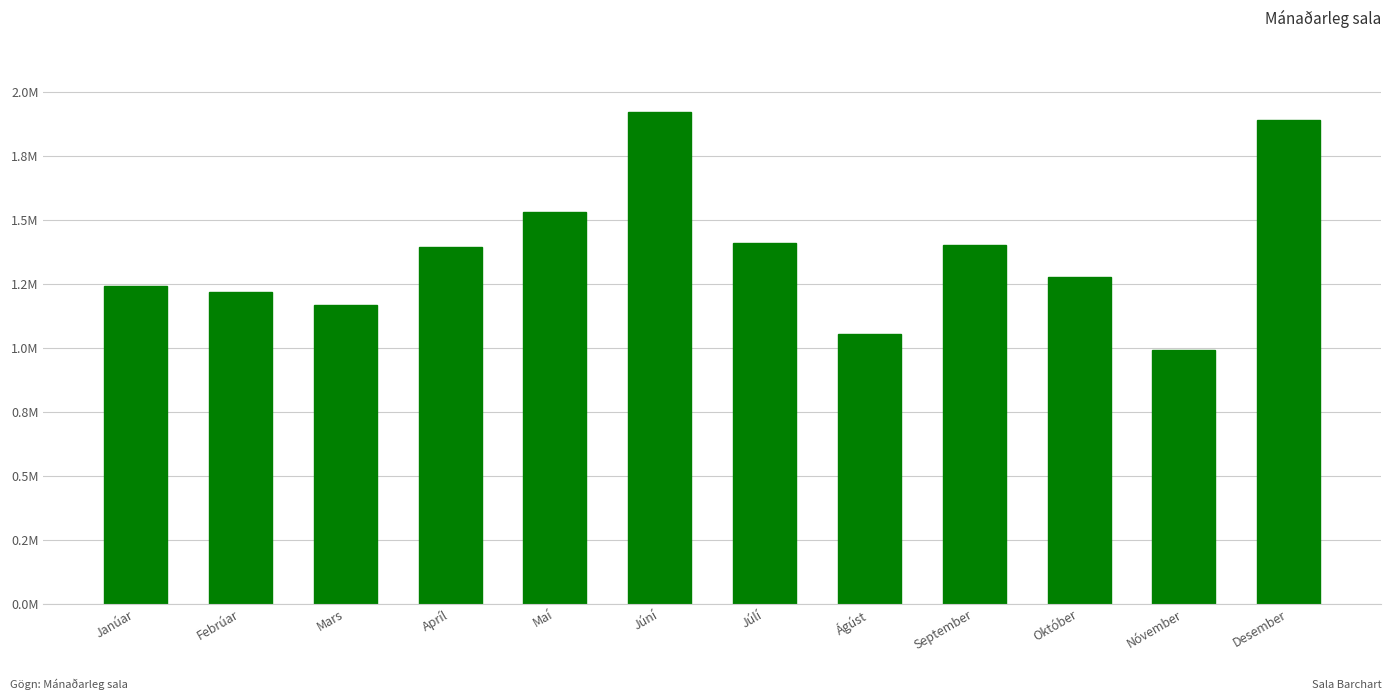

Are the bars horizontal?

No